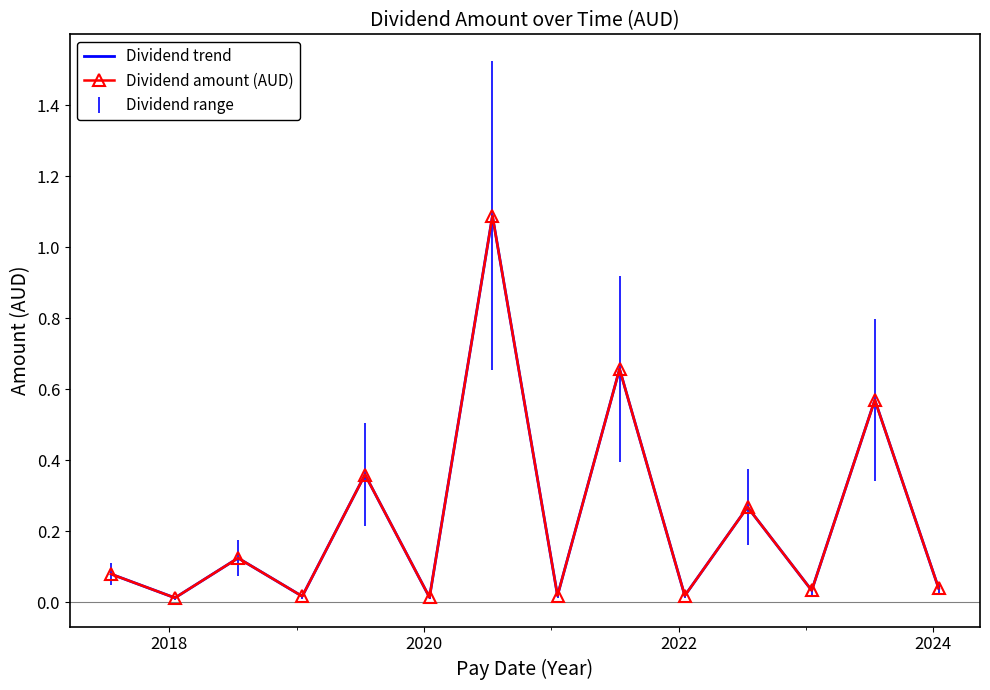

Which series has the largest total across all categories?

Dividend trend